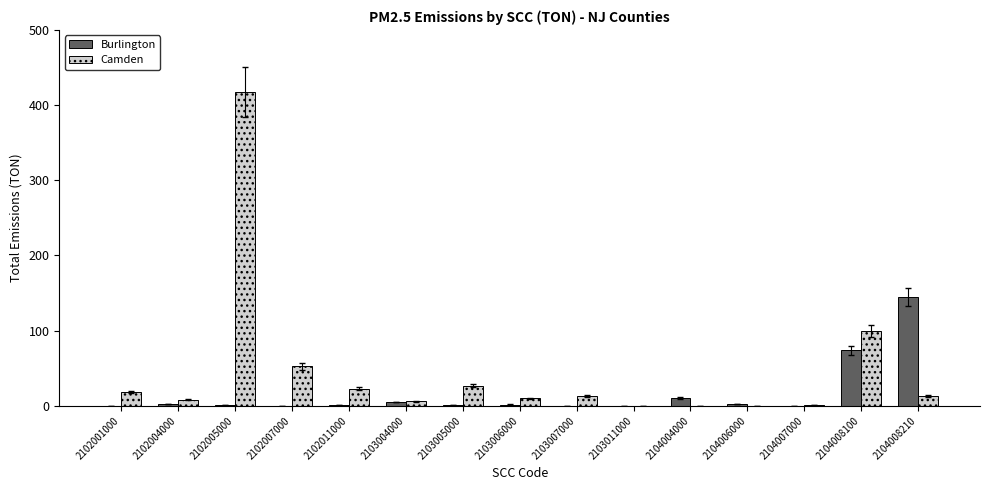

Which series has the widest spread of values?

Camden